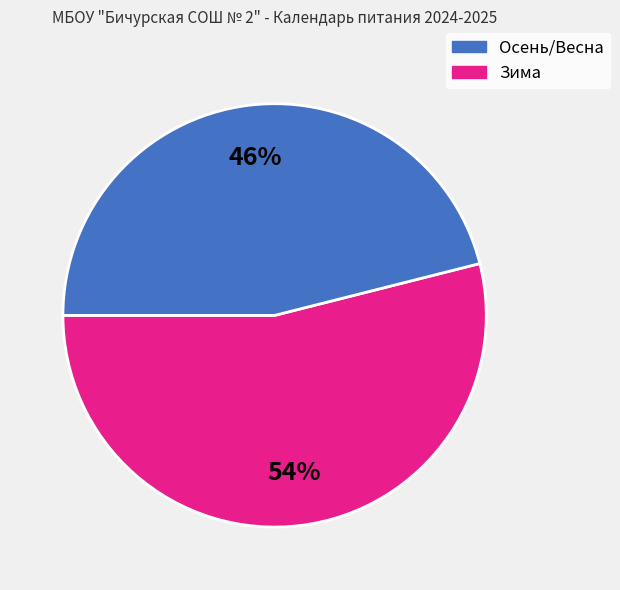

The Зима slice represents 46% of the pie. True or false?

True